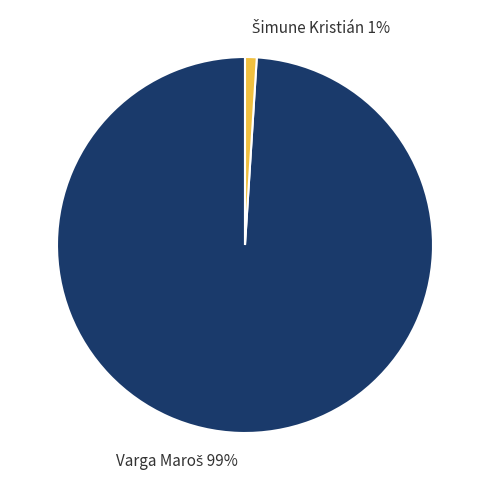

To the nearest percent, what is the average slice percentage?

50%